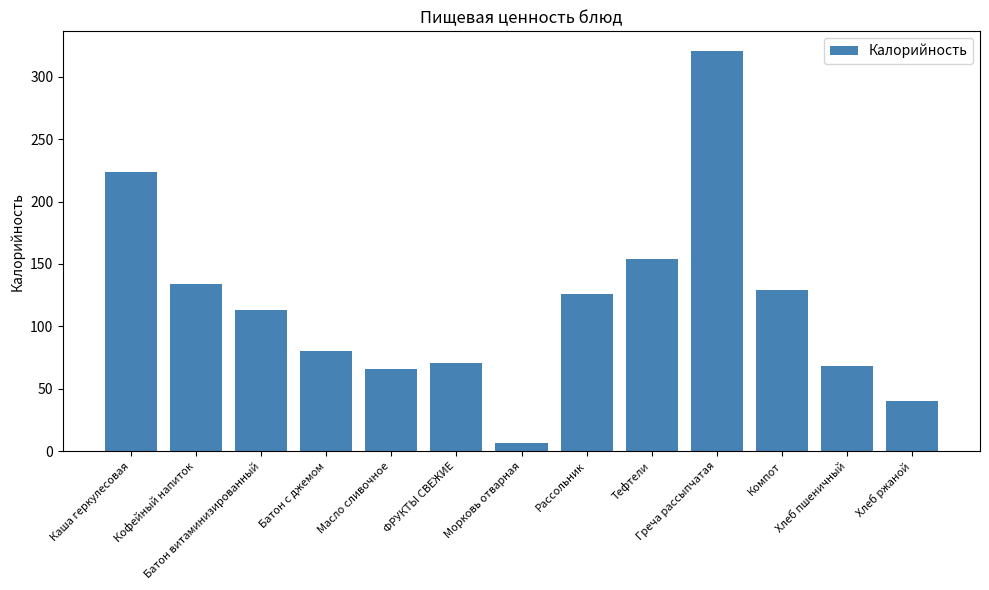

Does the chart contain any negative values?

No